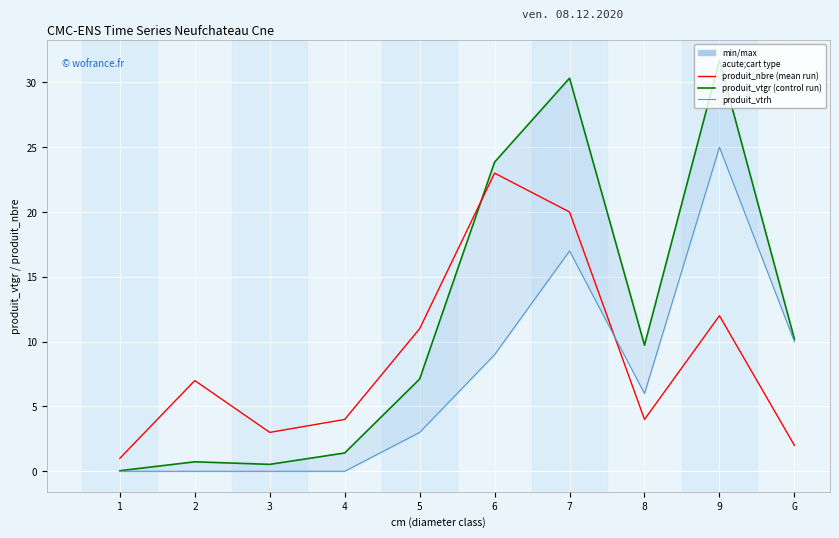

What is the sum of all produit_nbre values?

87.0